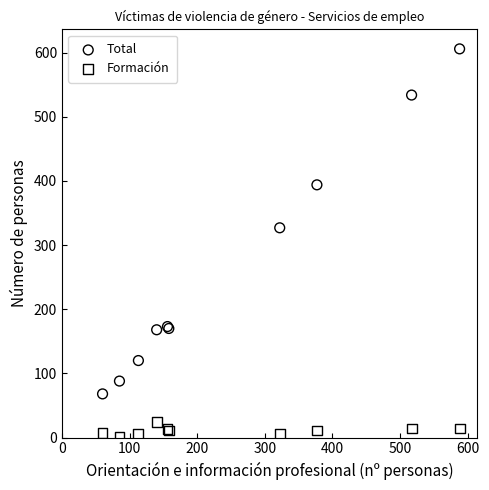

Across all series, what Y value is closest to 303?

327